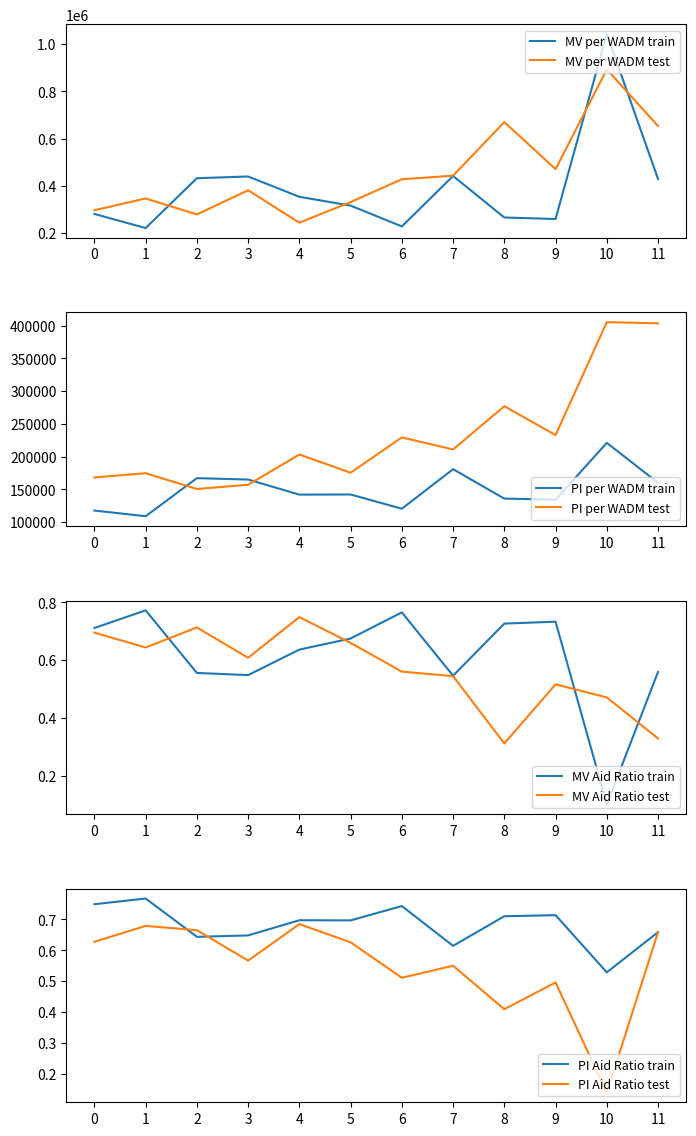

The value of MV per WADM train at 0 is 280868. True or false?

True